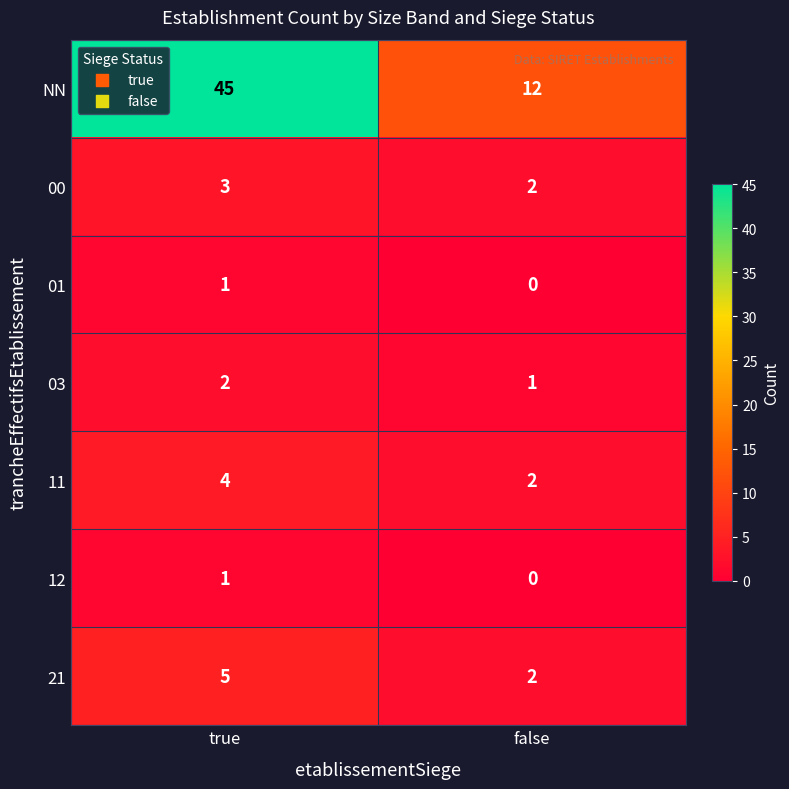

At which label is NN closest to 28?

false